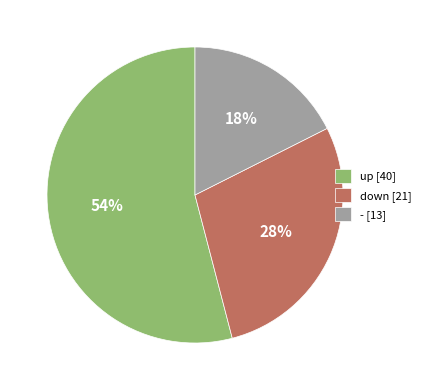

True or false: down accounts for 43% of the total.

False